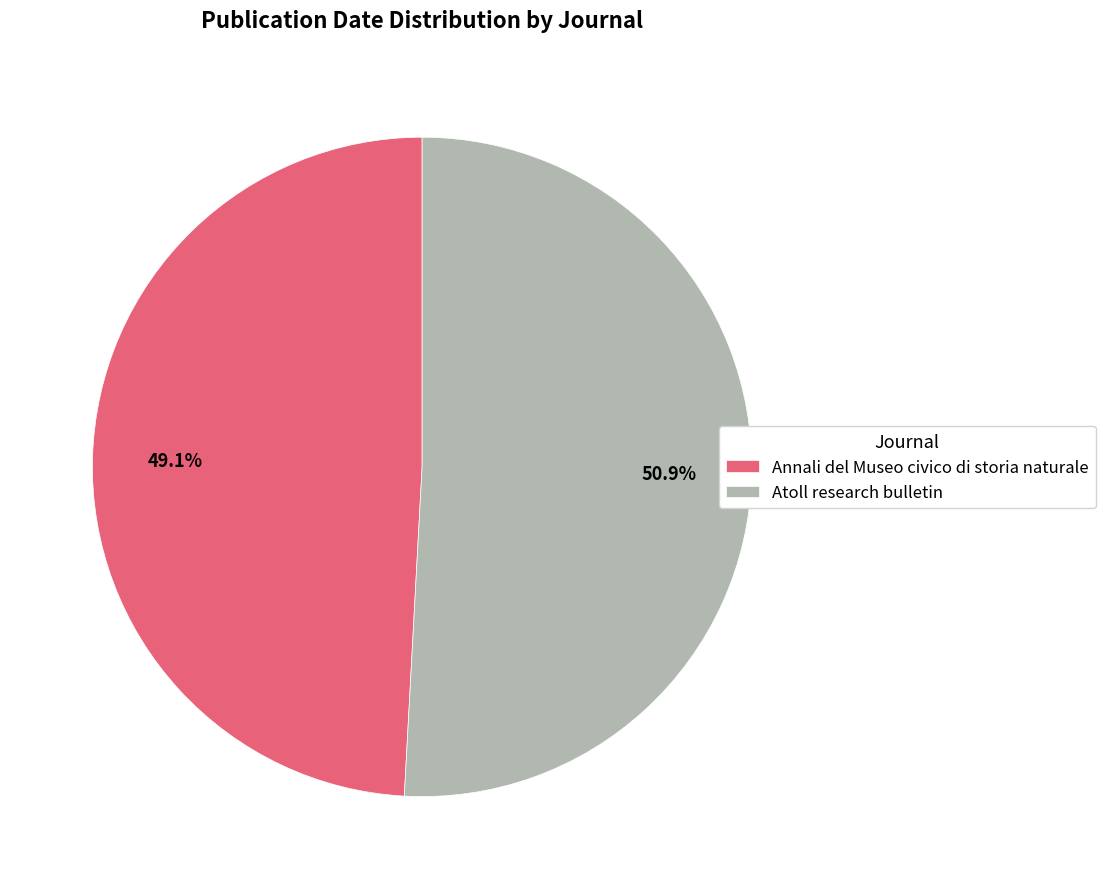

To the nearest percent, what is the difference between the Atoll research bulletin and Annali del Museo civico di storia naturale slice percentages?

2%